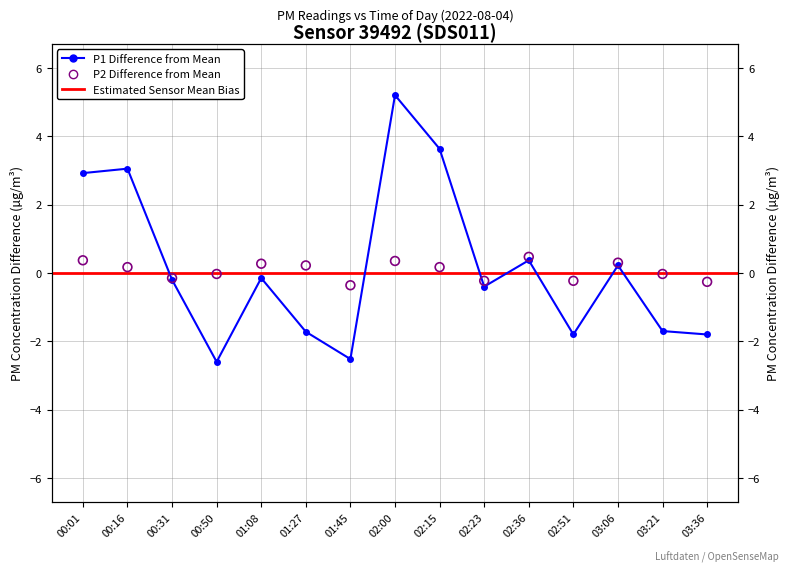

Is the value of P1 at 03:06 greater than the value of P2 at 01:45?

Yes